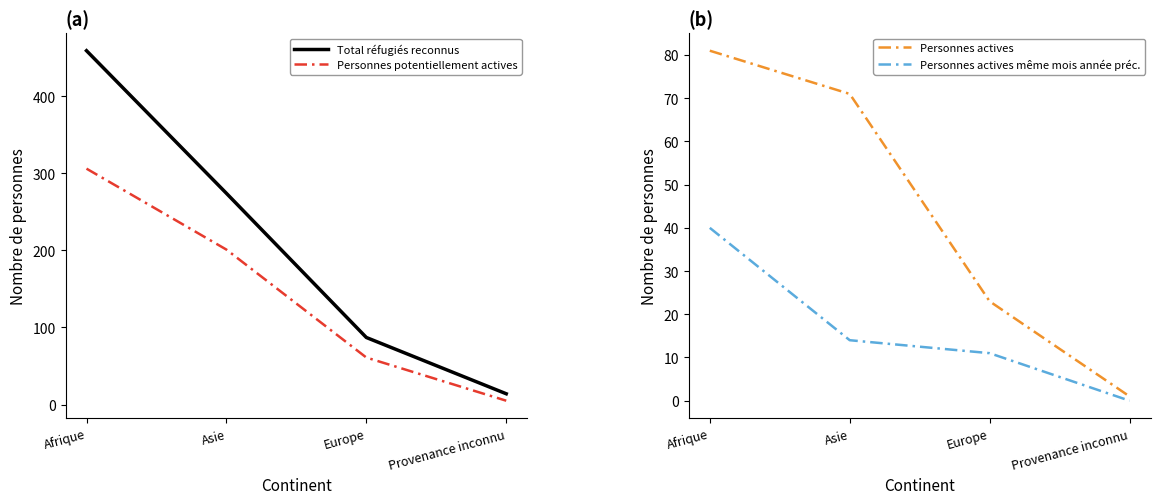

What is the average value of the Total réfugiés reconnus series?

208